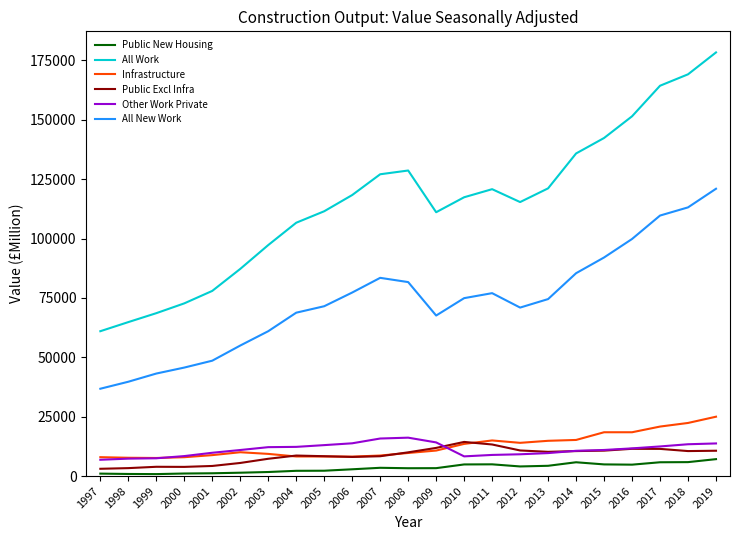

What is the minimum value shown in the chart?

824